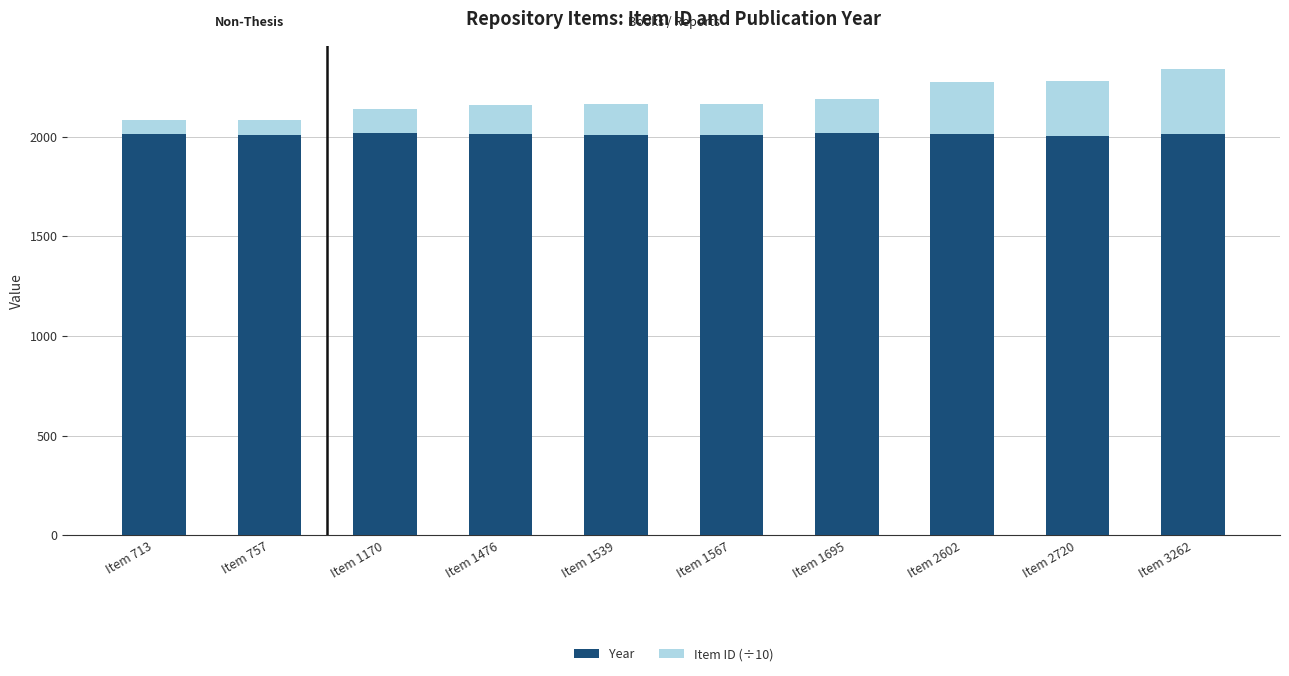

What is the total value across all series at Item 1567?

2163.7